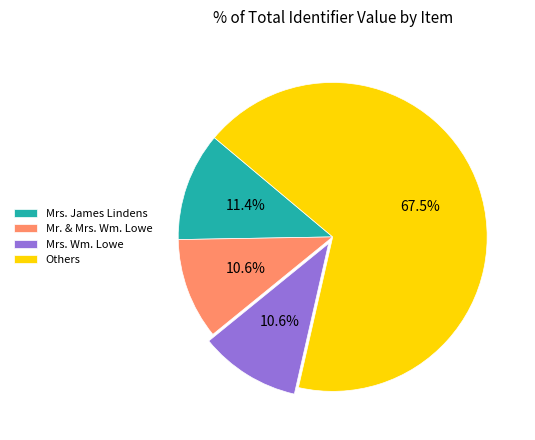

How many segments does this pie chart have?

4